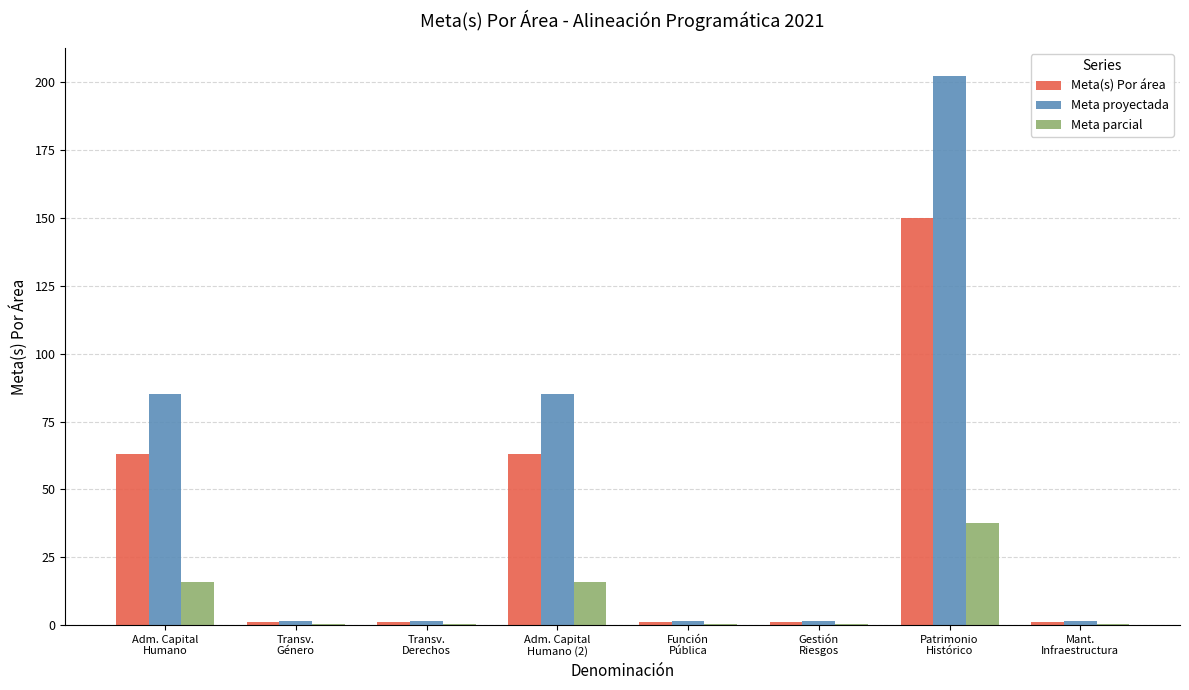

Between Transv.
Género and Patrimonio
Histórico, which series saw the biggest shift?

Meta proyectada